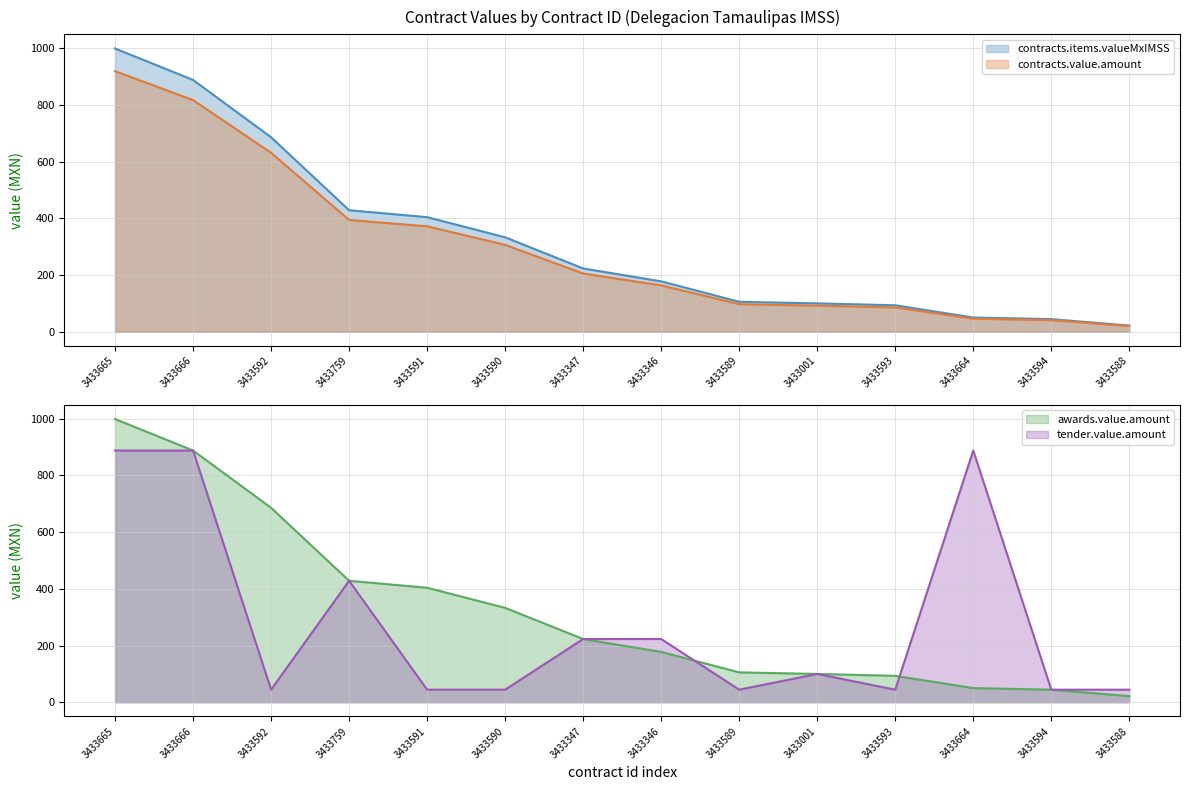

At how many categories does at least one series exceed 577?

4